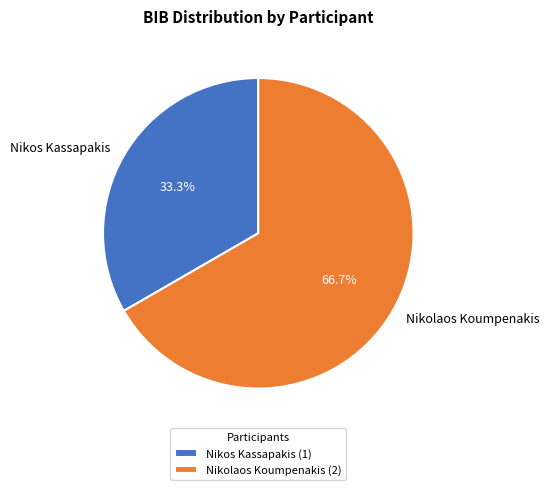

Between Nikos Kassapakis and Nikolaos Koumpenakis, which is larger?

Nikolaos Koumpenakis